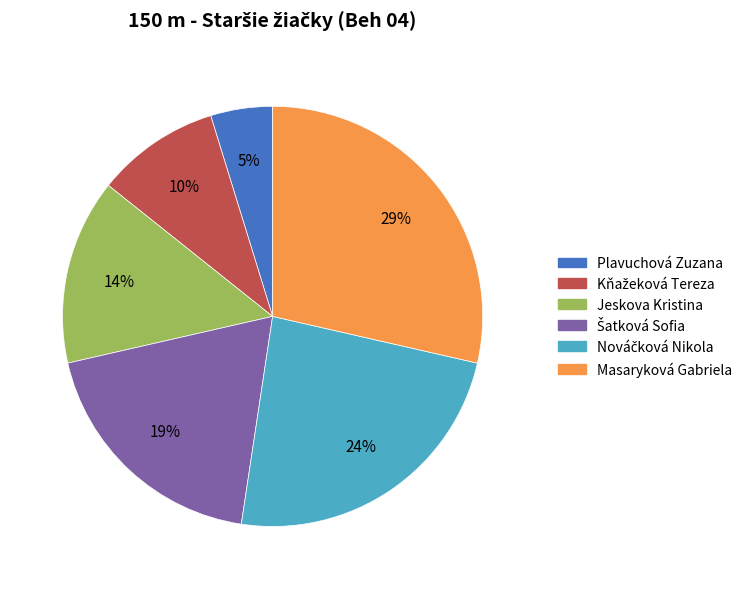

To the nearest percent, what is the combined percentage of Jeskova Kristina and Plavuchová Zuzana?

19%